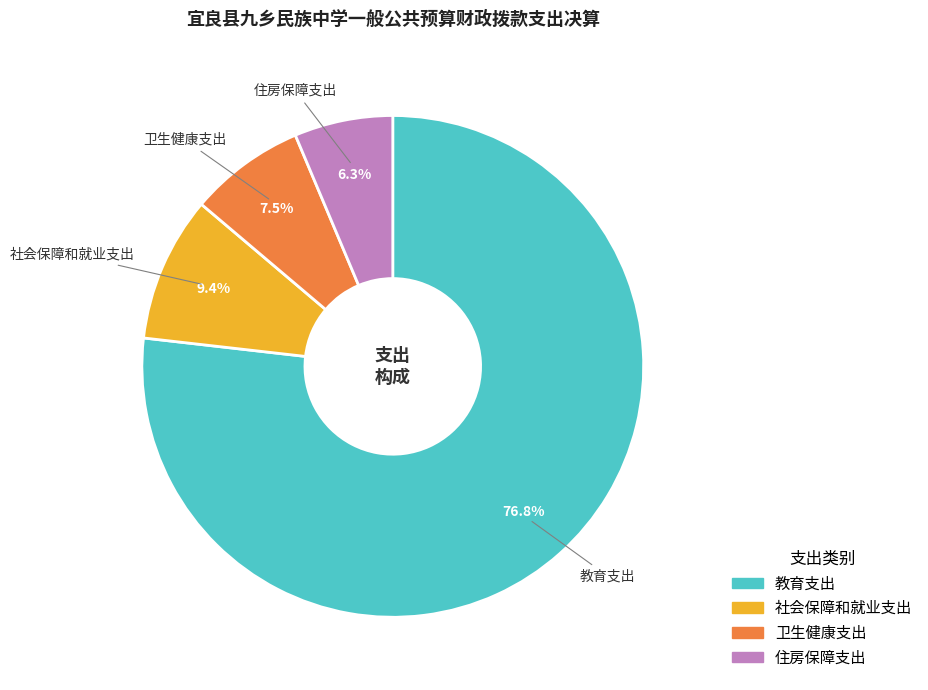

Is there a majority slice in this chart?

Yes